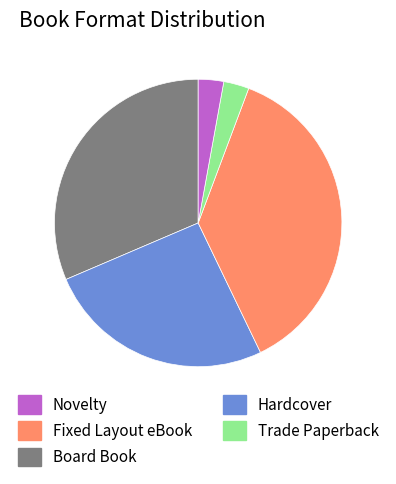

Is there any slice that represents more than half of the pie?

No